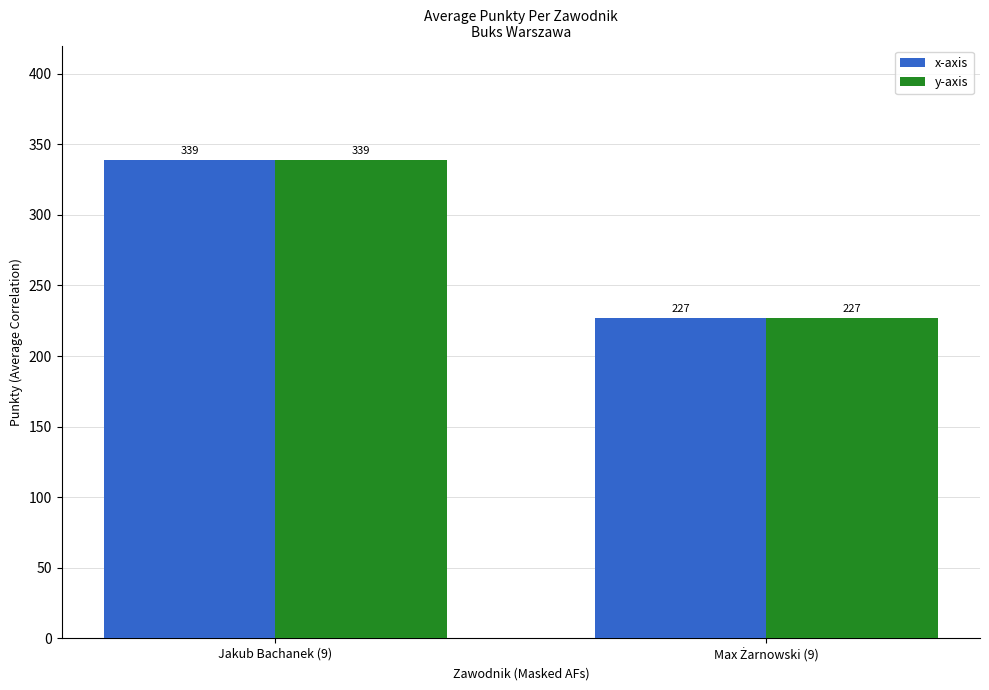

Count the number of data series in this chart.

2